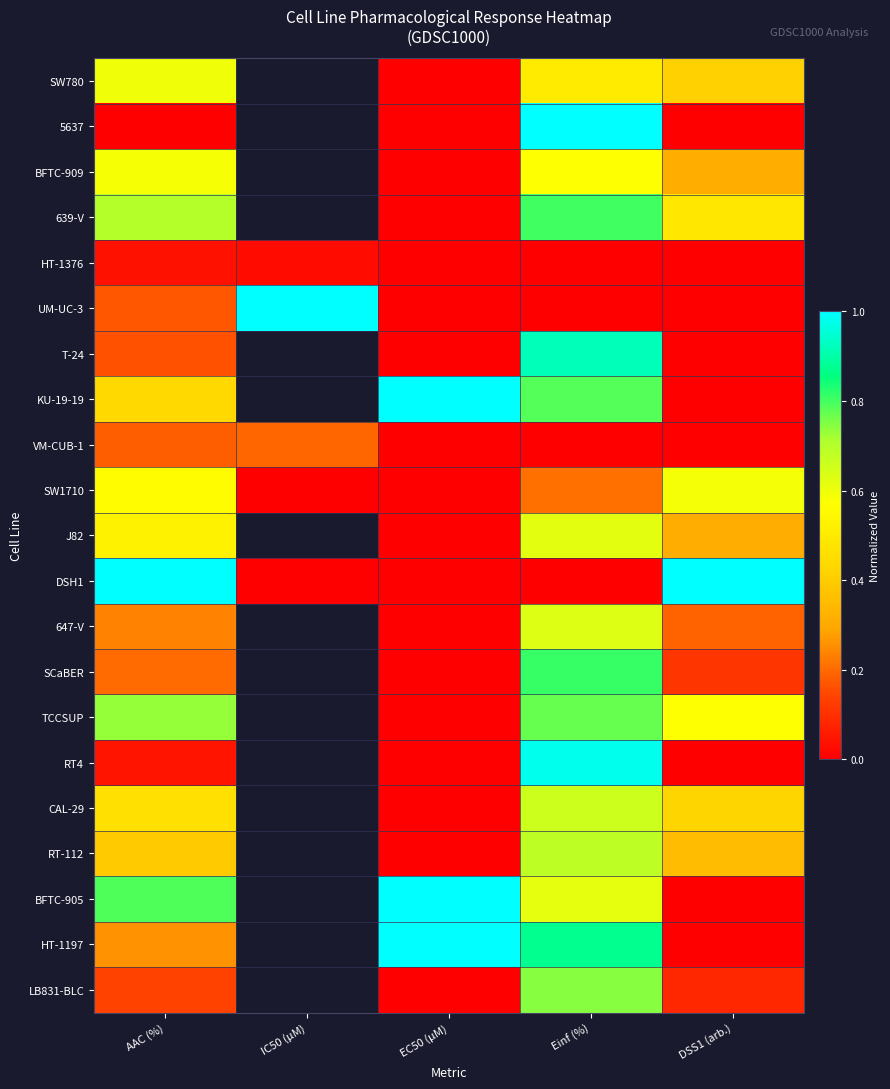

Is the value of KU-19-19 at AAC (%) greater than the value of BFTC-905 at EC50 (µM)?

No